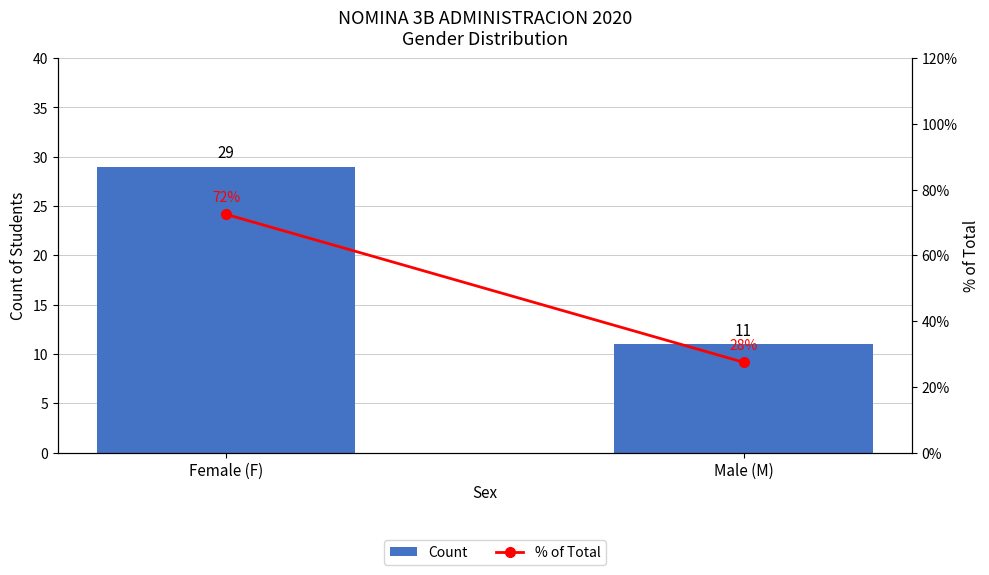

The Count series shows 14.7 at Female (F). True or false?

False